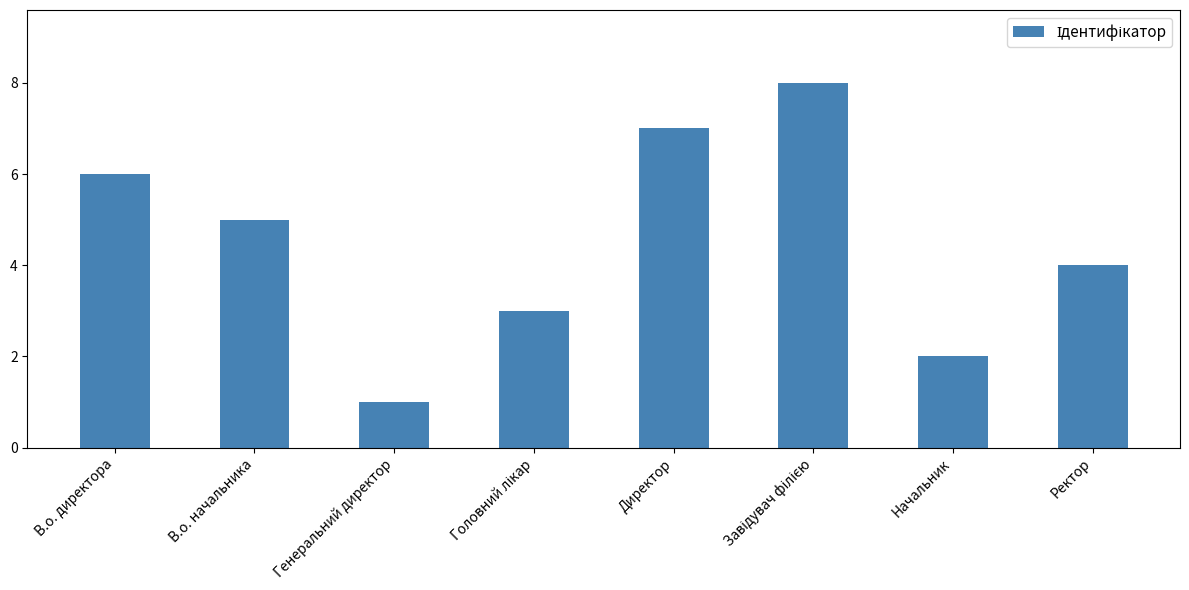

Count the number of categories in the chart.

8